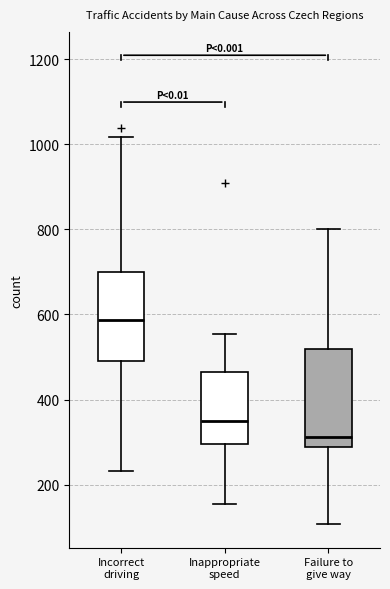

Reading left to right, transcribe this box plot: for each box, give where its median line is, the range the box spans, and where its two whiskers end, as read against the y-axis. The values are not printed on the chart, so give them approximately, as read against the axis.

Incorrect driving: median 580, box 480 to 700, whiskers 240 to 1020
Inappropriate speed: median 340, box 300 to 460, whiskers 160 to 560
Failure to give way: median 320, box 280 to 520, whiskers 100 to 800